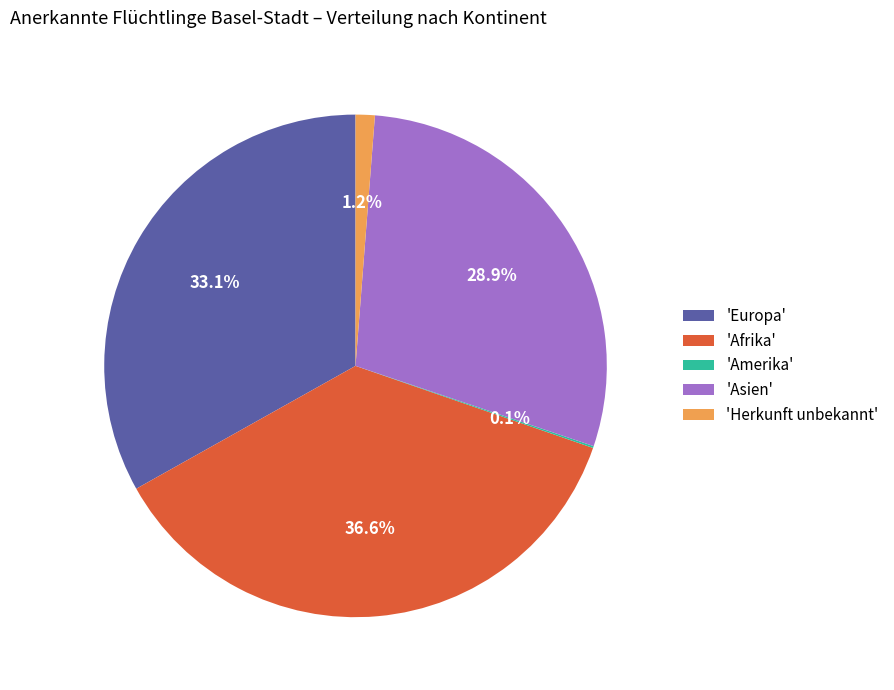

Which has a higher value, 'Europa' or 'Asien'?

'Europa'